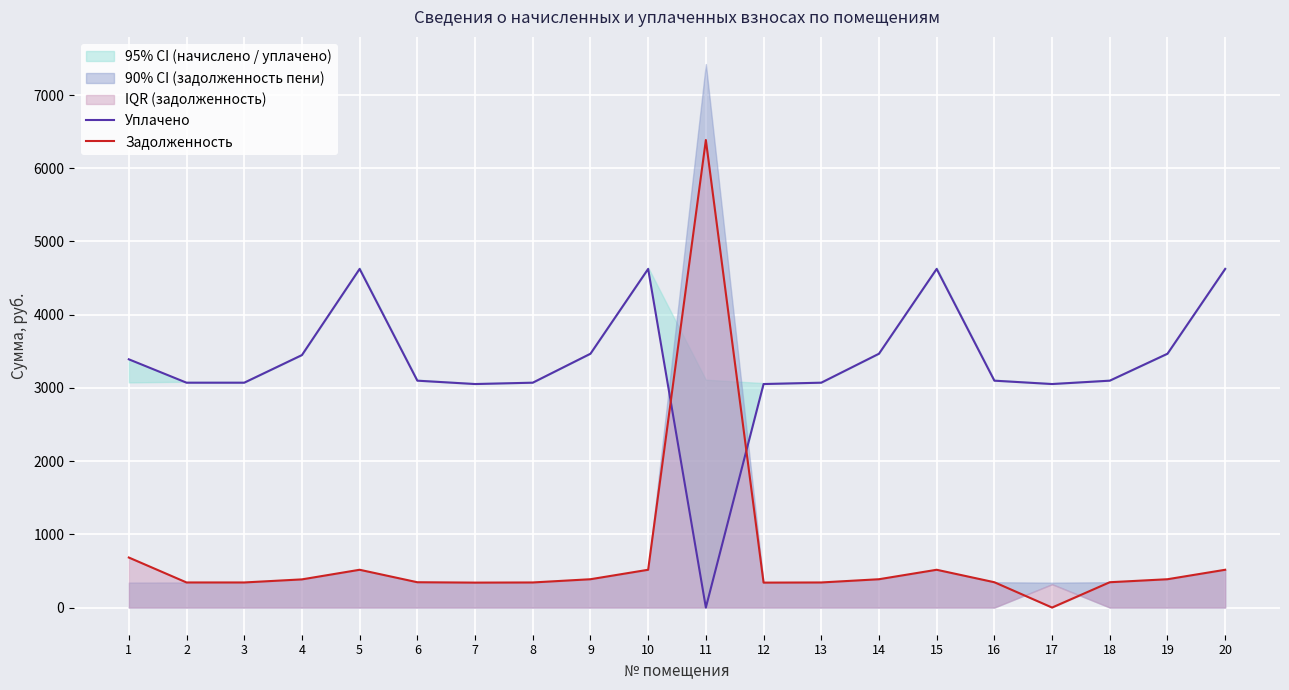

What is the value of the Уплачено point at the 14th from the left?

3466.5